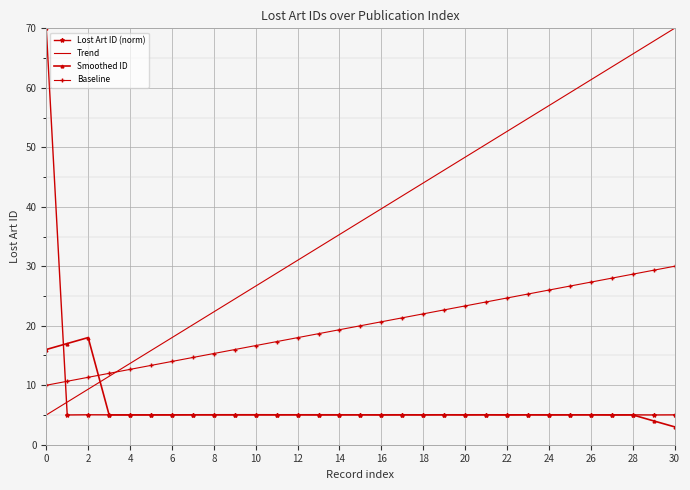

Which series ends up on top after the final intersection of Lost Art ID (norm) and Trend?

Trend